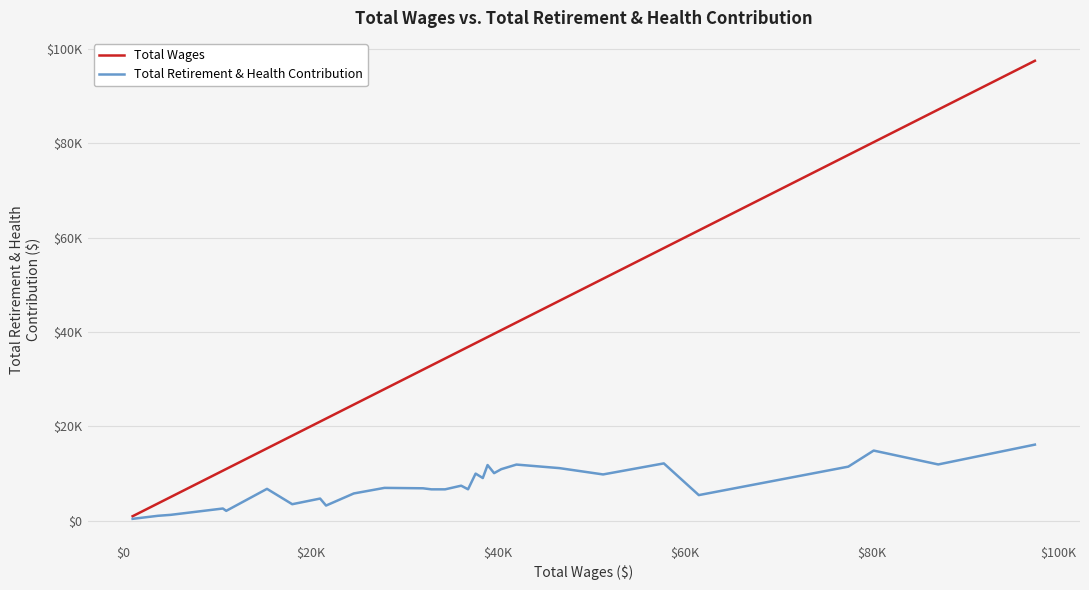

Is this an area chart (filled region under the line)?

No